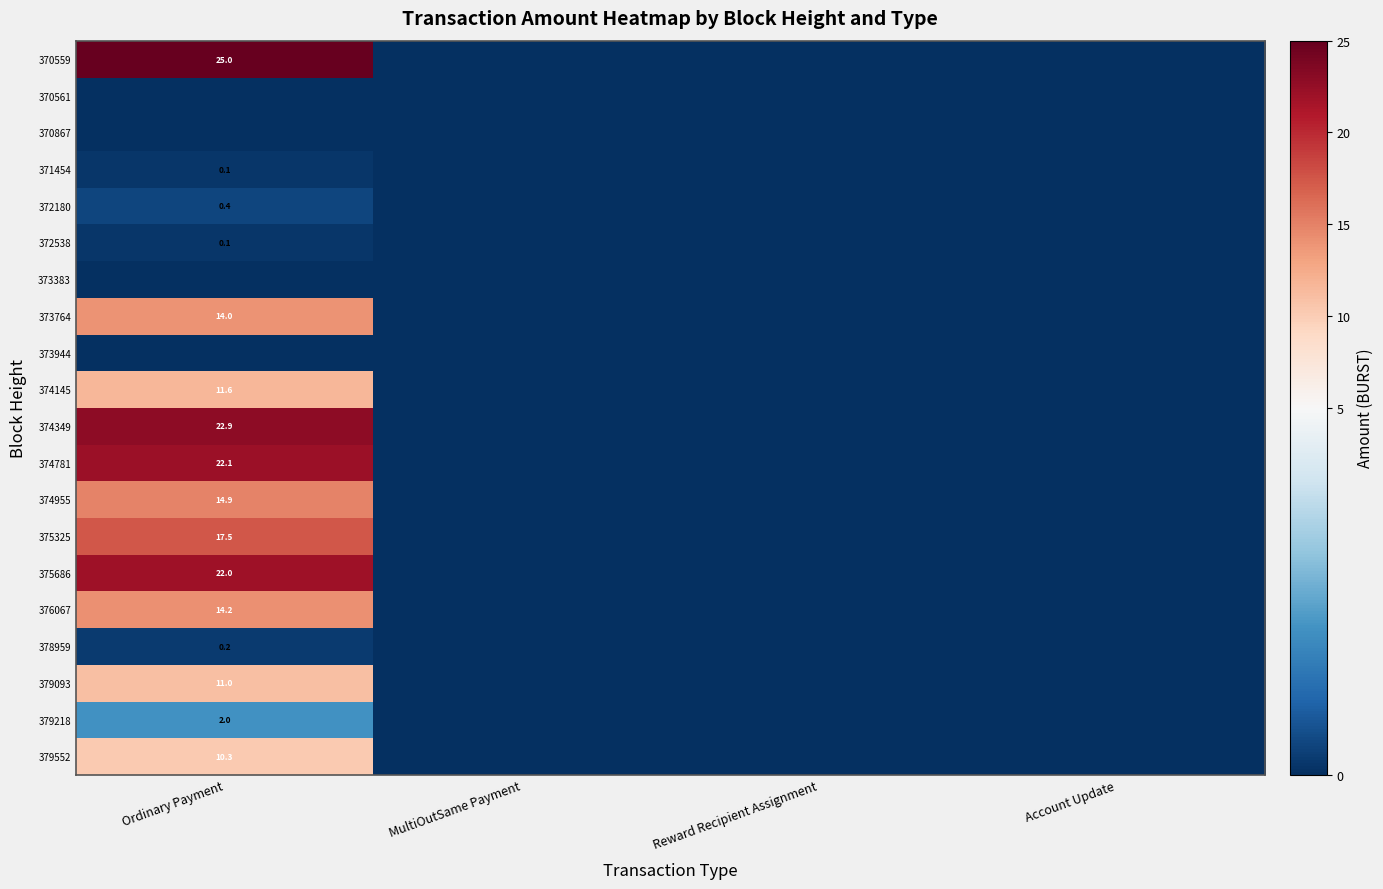

Is it true that 371454 equals 0.1 at Ordinary Payment?

True